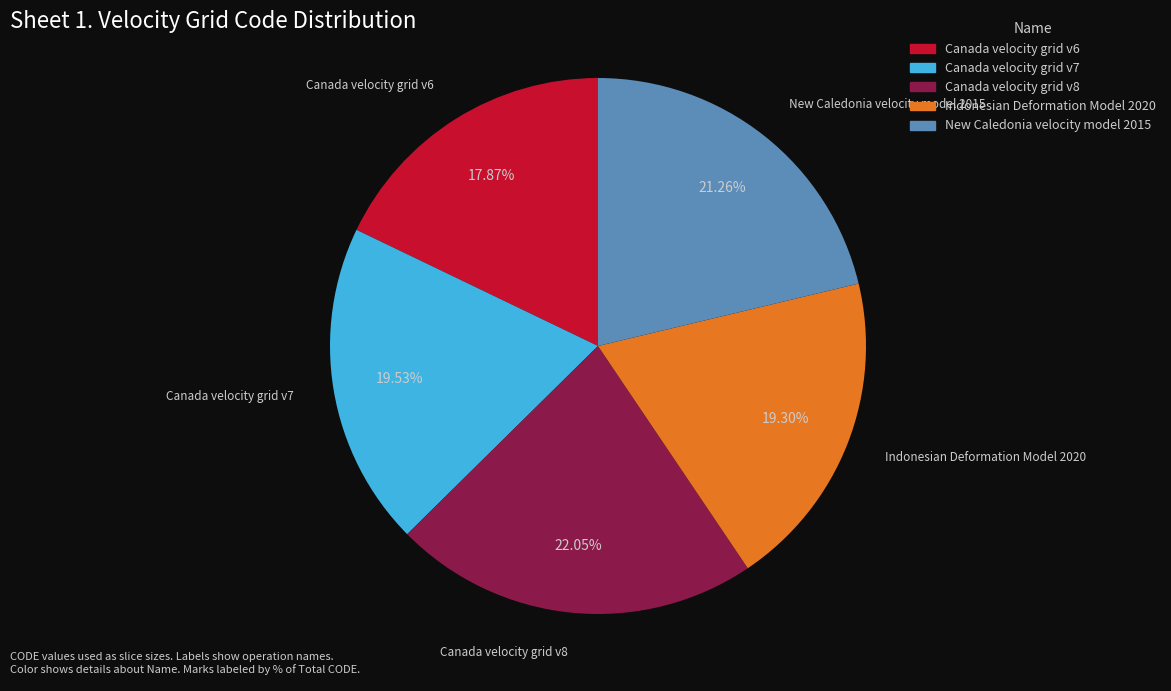

Combined, do New Caledonia velocity model 2015 and Canada velocity grid v6 account for over 50%?

No